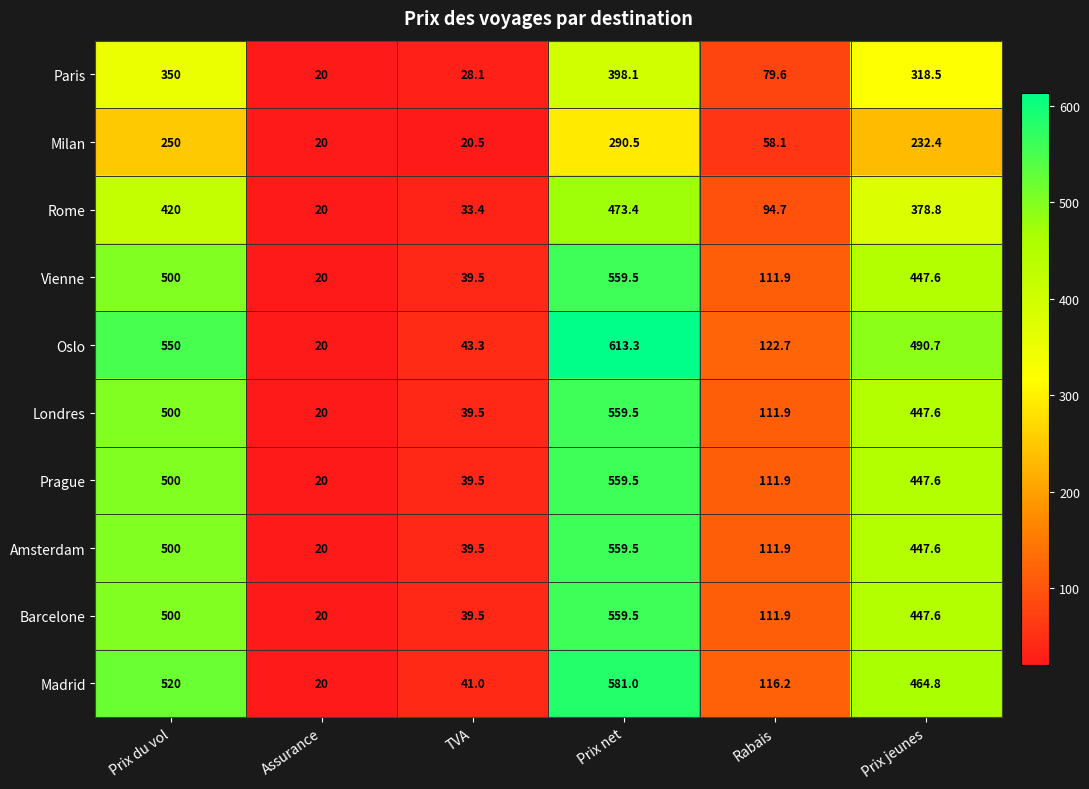

Which series has the widest spread of values?

Oslo